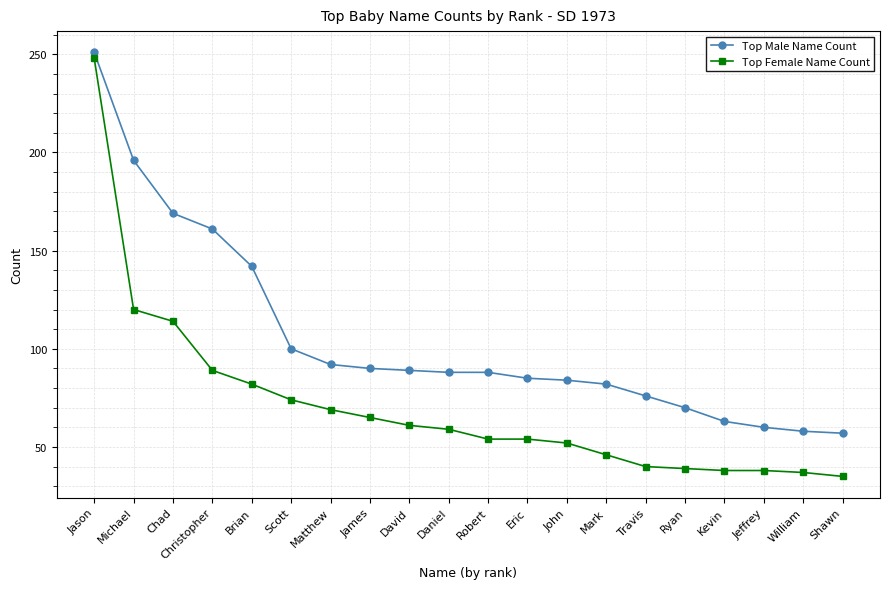

The Top Male Name Count series shows 84 at John. True or false?

True